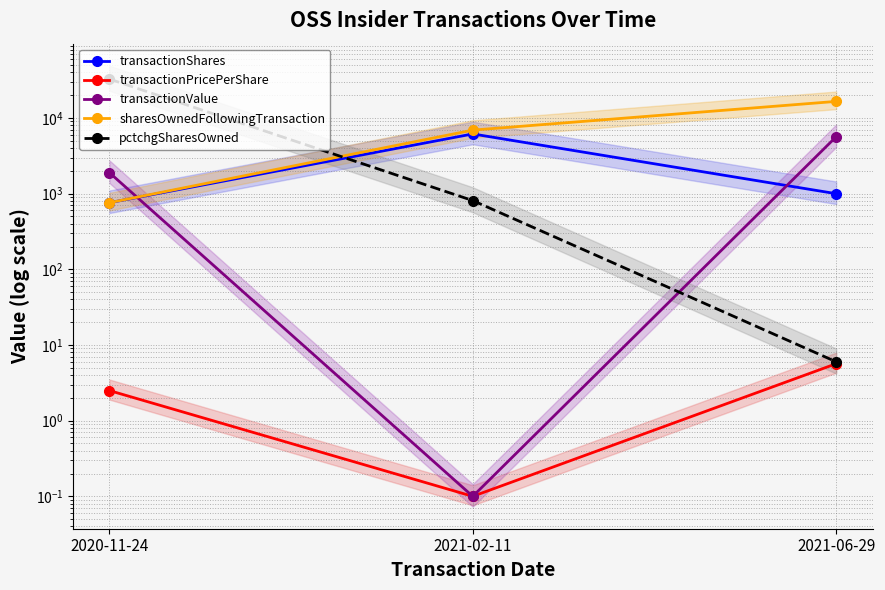

What is the total value across all series at 2020-11-24?

36189.5